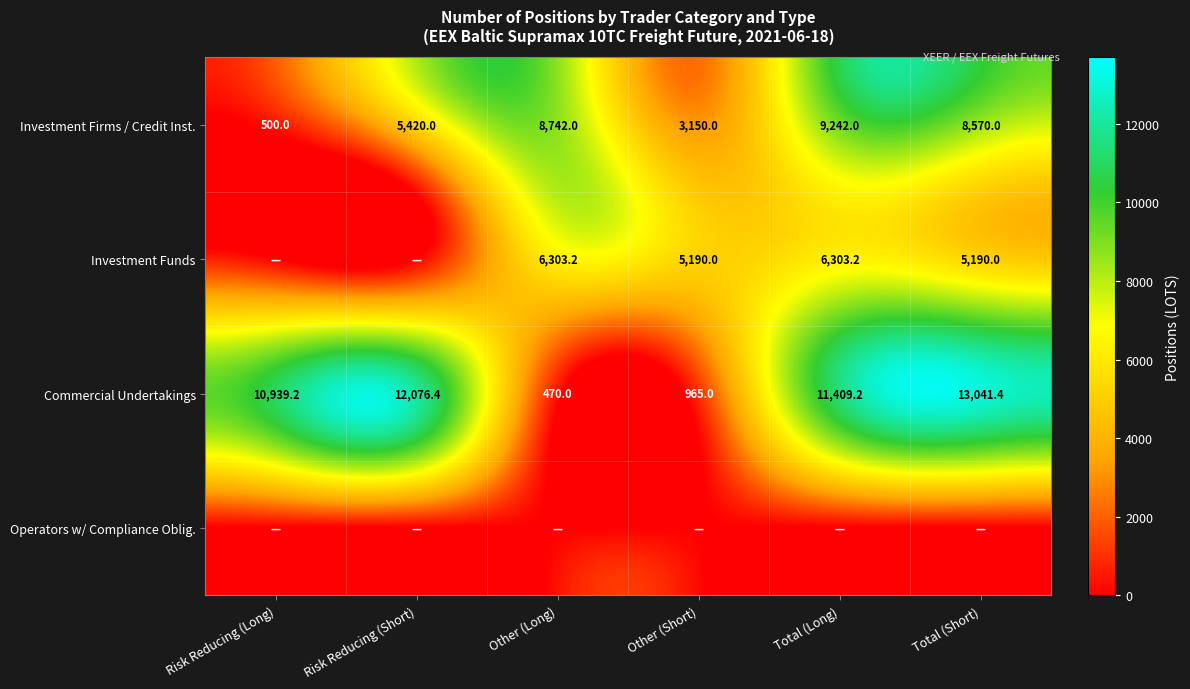

Between Total (Long) and Other (Long), which is larger?

Total (Long)